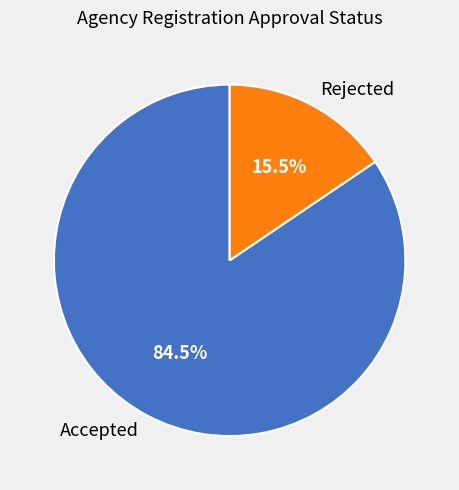

Does Rejected account for over 50% of the chart?

No